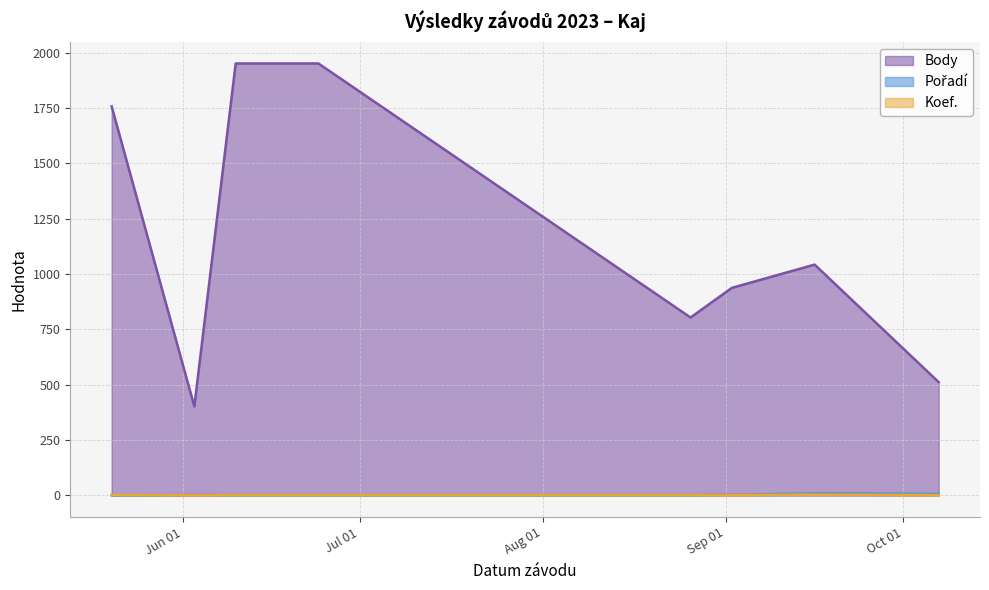

What is the label of the 4th point from the right?

2023-08-26